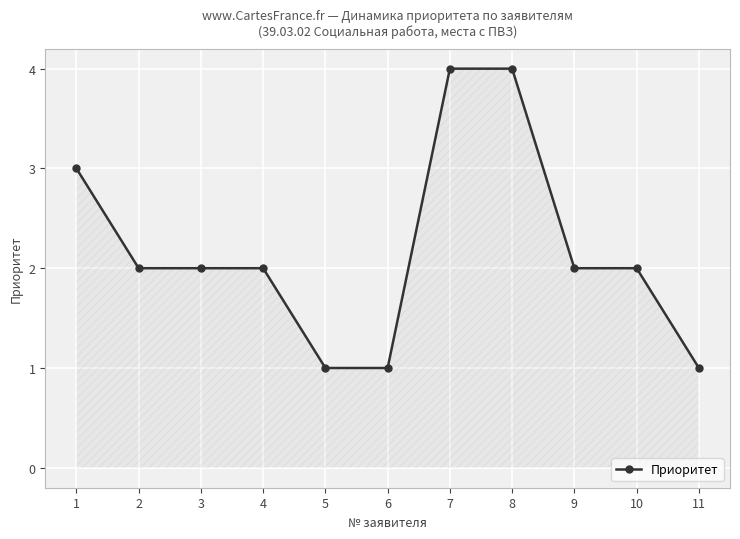

What is the value of the 10th point from the left?

2